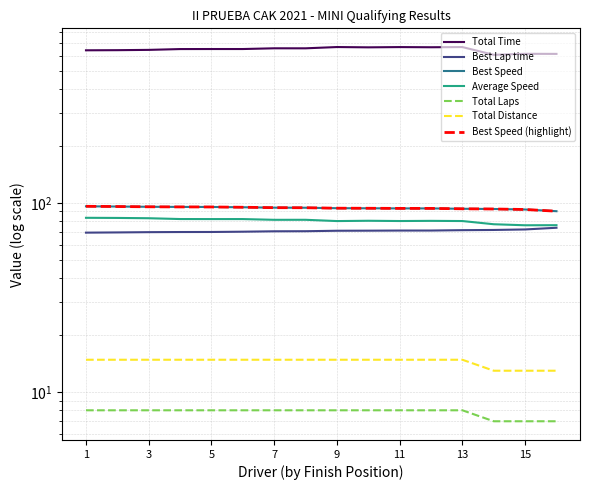

How many data points in Total Time are less than 649?

6